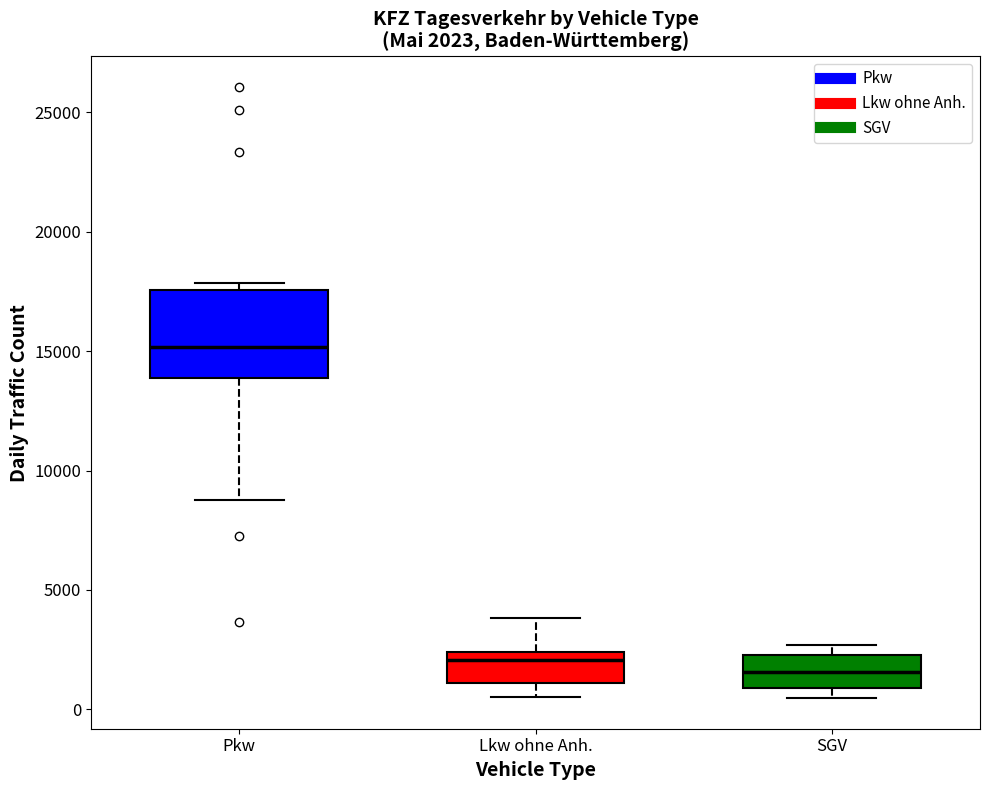

Comparing the boxes themselves (not the whiskers), which one is the tallest?

Pkw